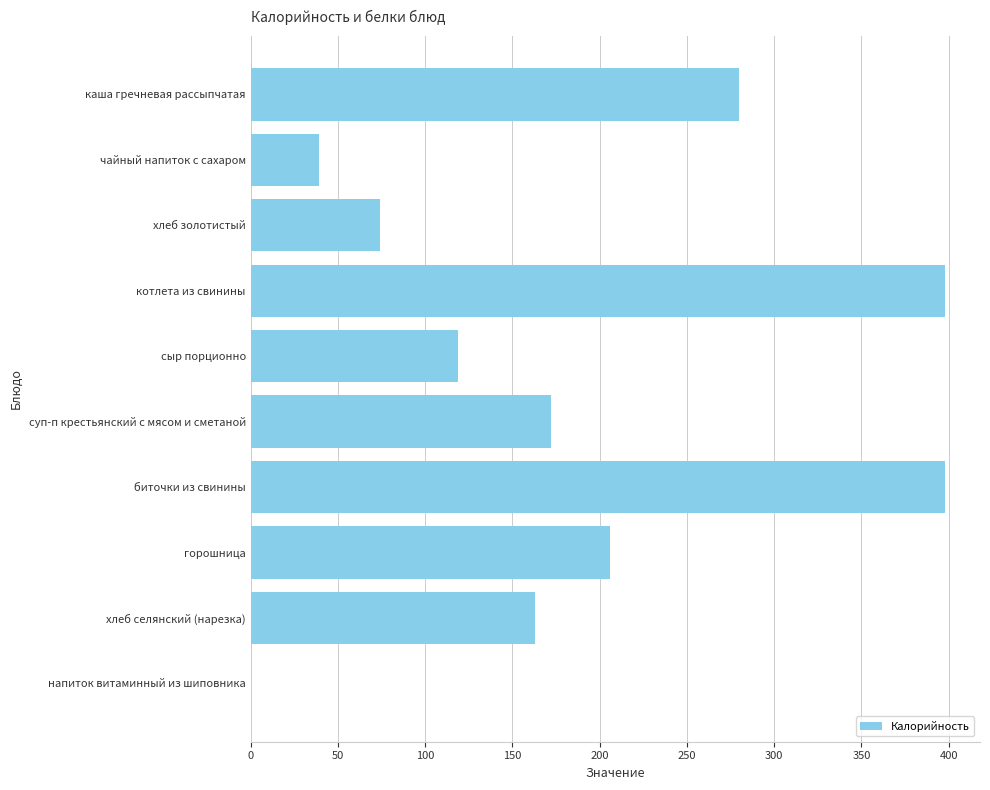

The value at напиток витаминный из шиповника is 0. True or false?

True